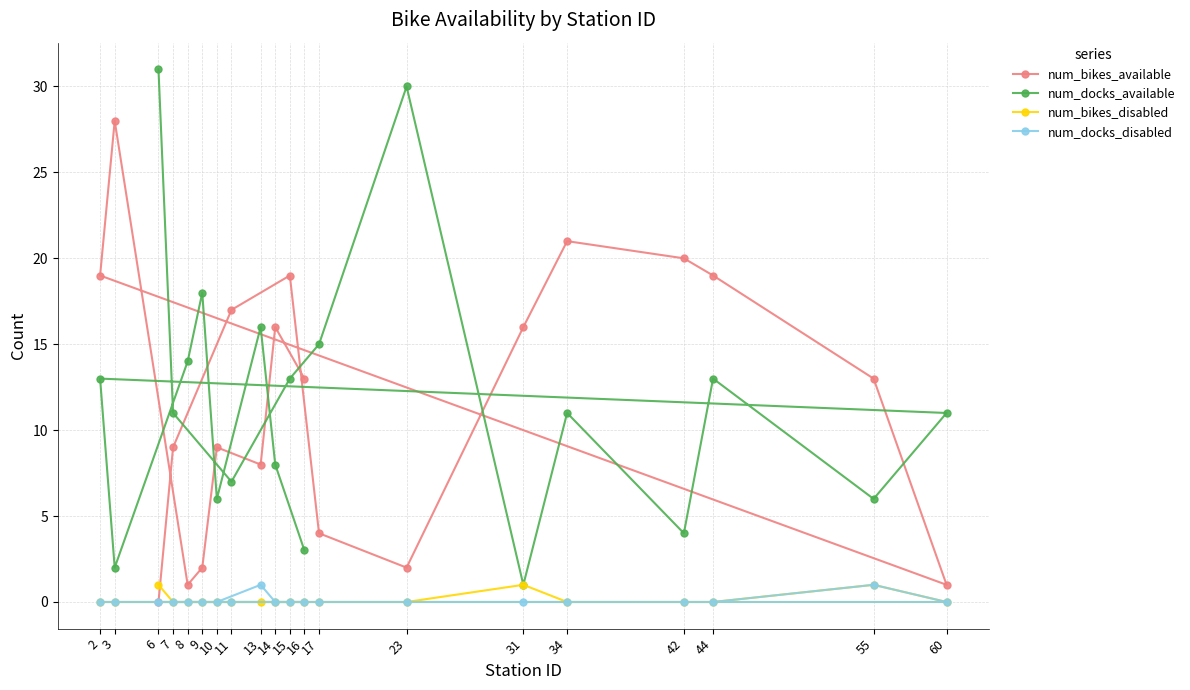

What is the sum of the num_docks_available values at 16 and 8?

17